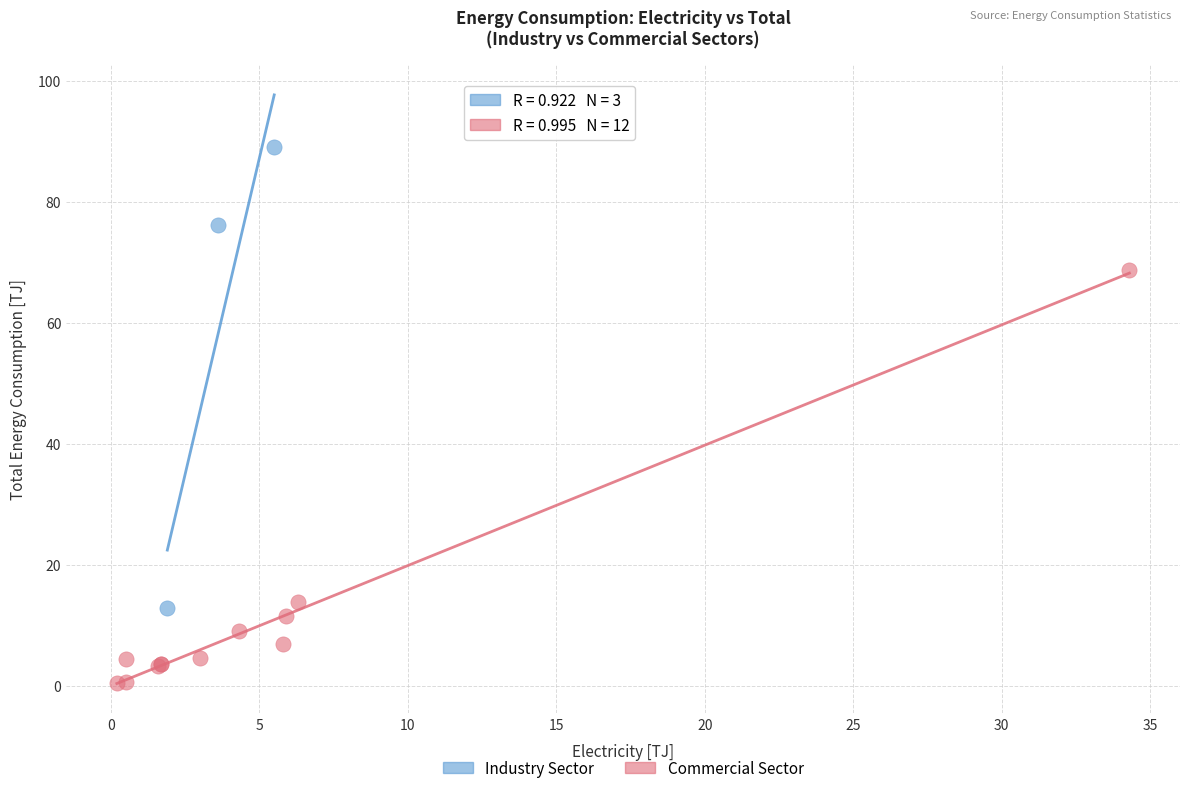

Which series reaches the minimum Y coordinate?

Commercial Sector